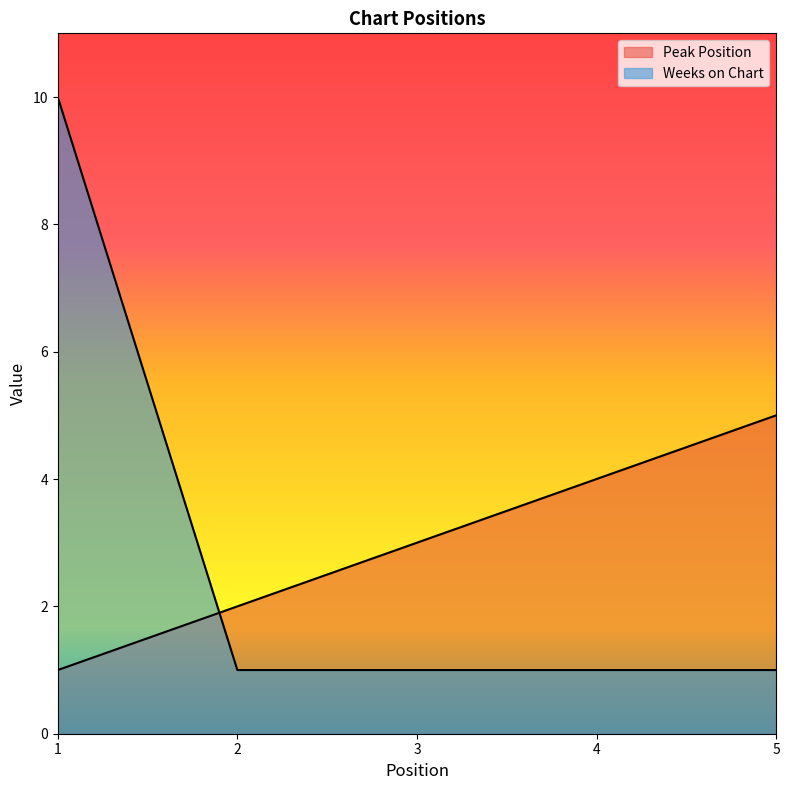

Which series ends up on top after the final intersection of Weeks on Chart and Peak Position?

Peak Position